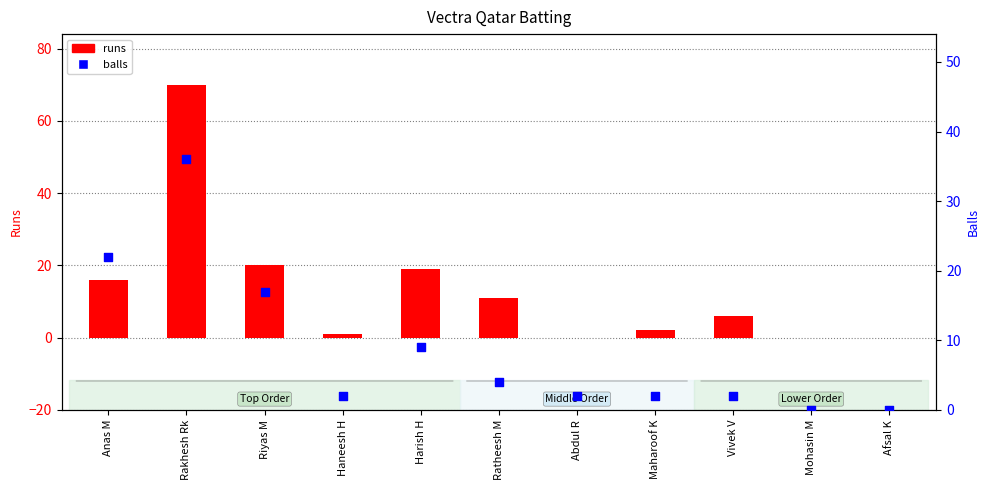

What are all the series names shown in the legend?

runs, balls